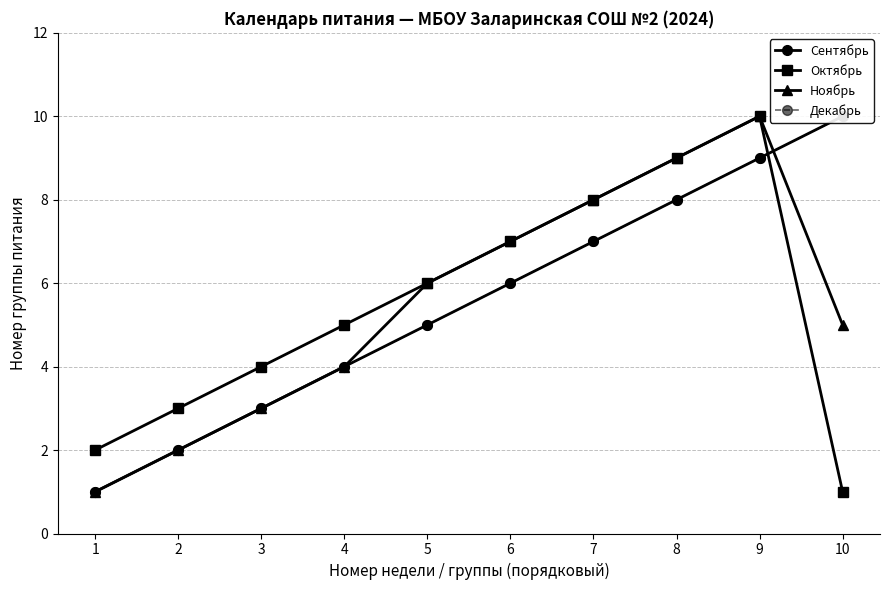

True or false: Декабрь and Ноябрь cross at least once.

True